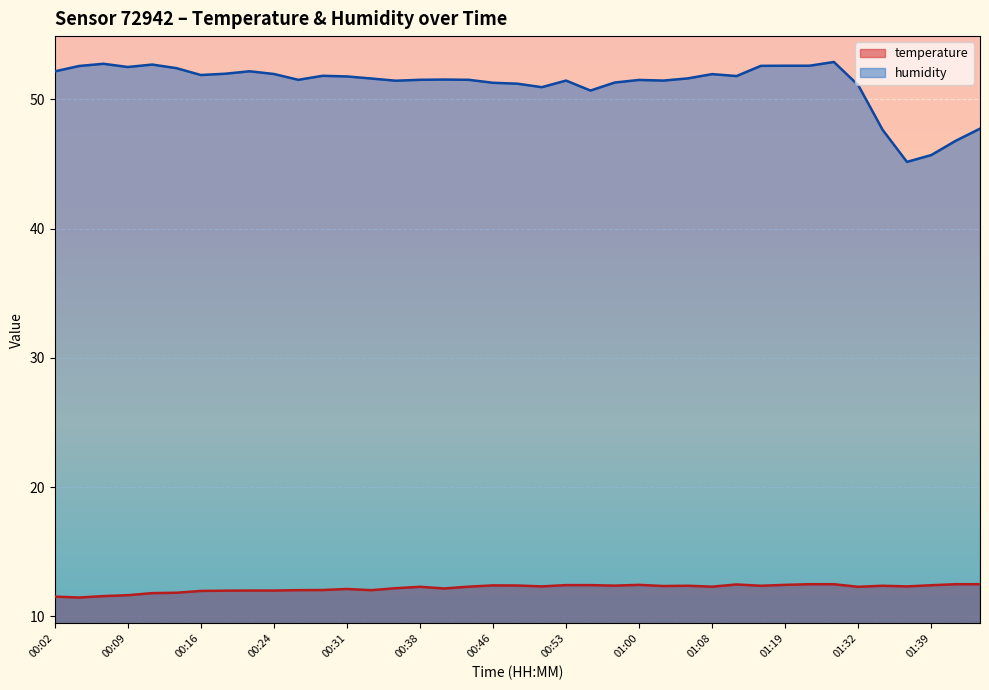

The temperature series shows 12.0 at 00:16. True or false?

True